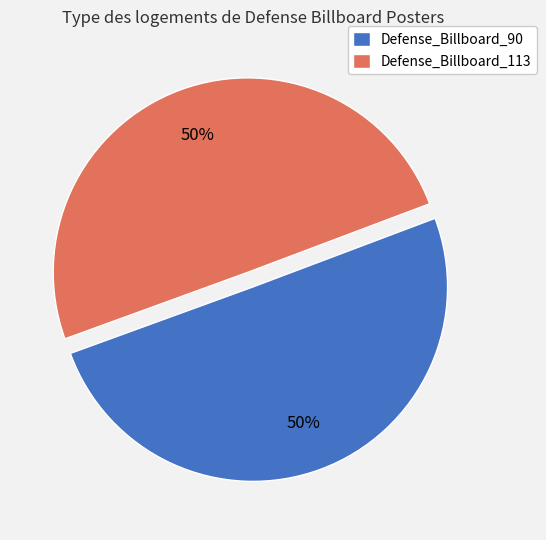

To the nearest percent, what percentage of the pie is Defense_Billboard_113?

50%